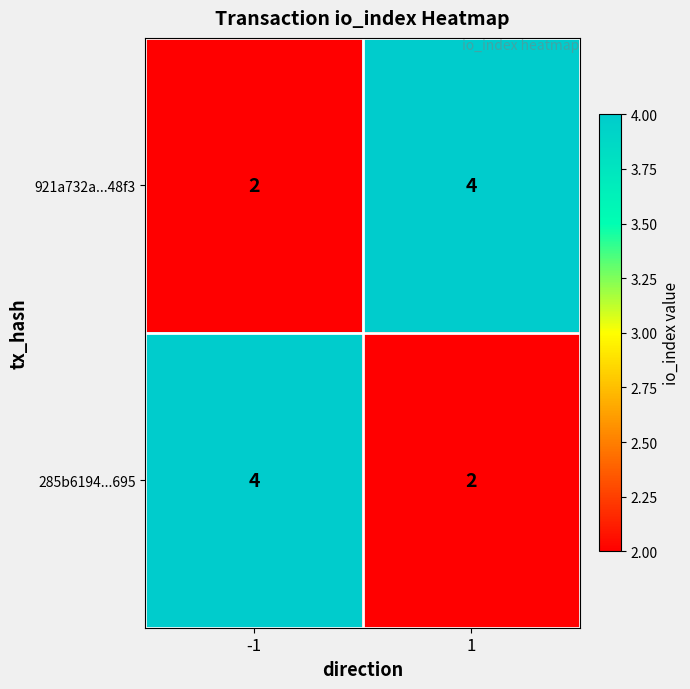

Reading left to right, transcribe all the data shown in this chart.

921a732a...48f3: 2	4
285b6194...695: 4	2